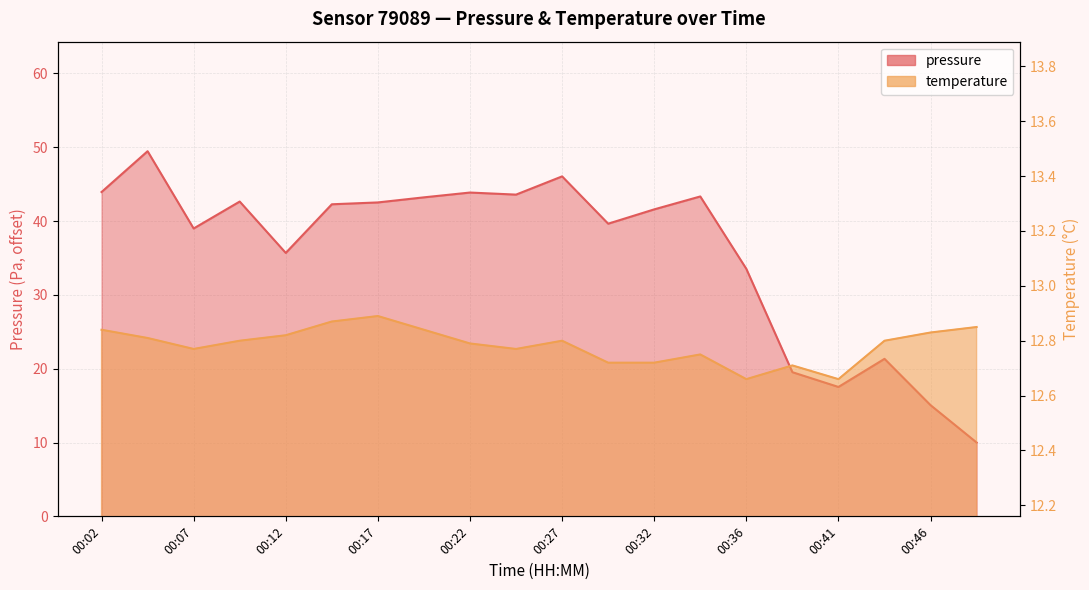

After their last crossing, which series has the higher values: pressure or temperature?

temperature